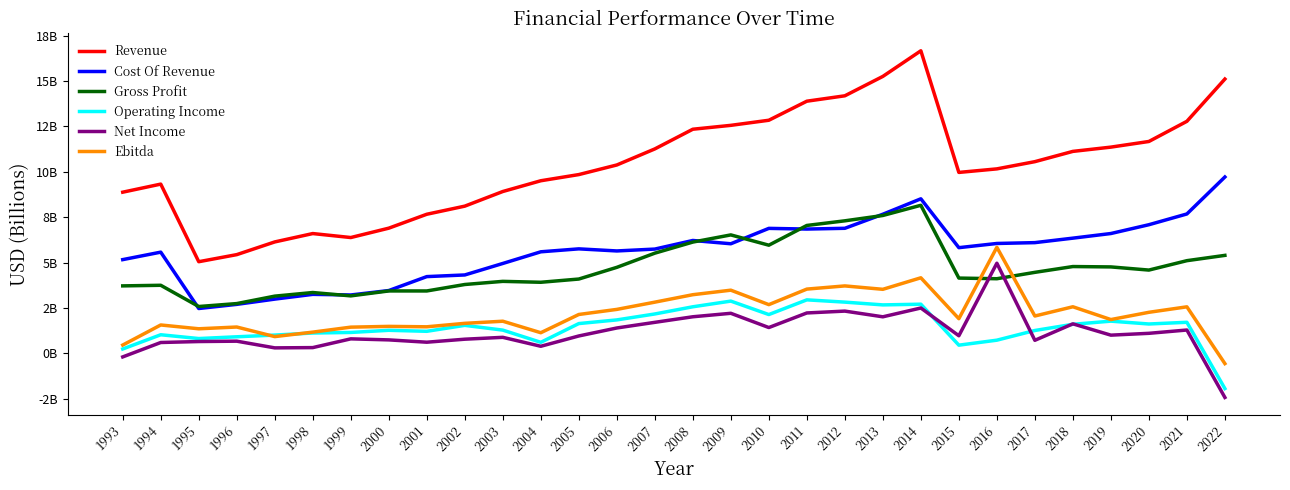

Does the chart have visible grid lines?

No